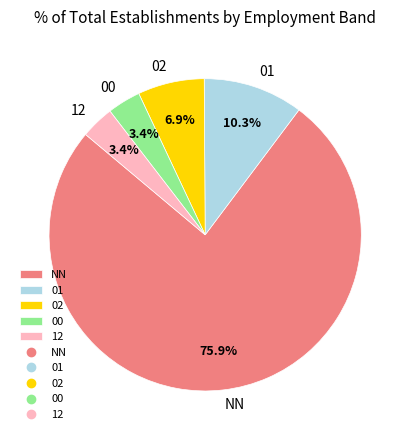

Do 01 and 12 together represent more than half of the pie?

No